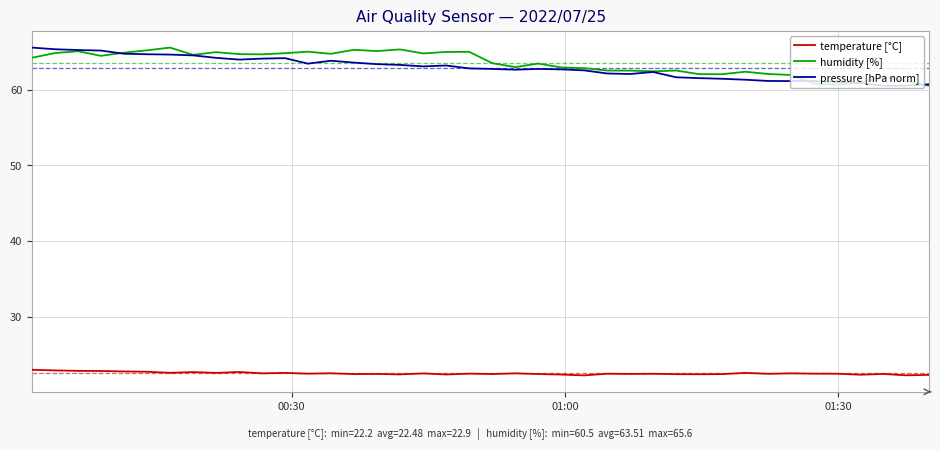

What is the greatest value displayed?

65.6